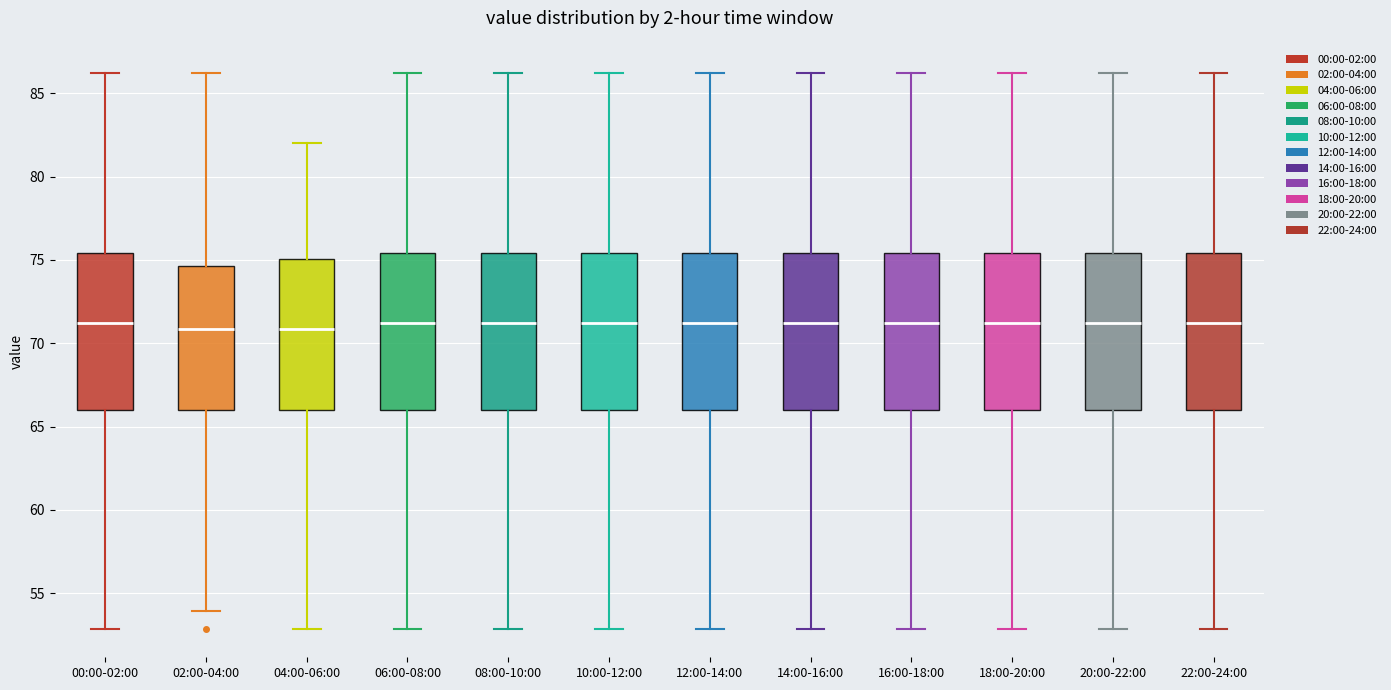

Reading left to right, transcribe this box plot: for each box, give where its median line is, the range the box spans, and where its two whiskers end, as read against the y-axis. The values are not printed on the chart, so give them approximately, as read against the axis.

00:00-02:00: median 71.0, box 66.0 to 75.5, whiskers 53.0 to 86.0
02:00-04:00: median 71.0, box 66.0 to 74.5, whiskers 54.0 to 86.0
04:00-06:00: median 71.0, box 66.0 to 75.0, whiskers 53.0 to 82.0
06:00-08:00: median 71.0, box 66.0 to 75.5, whiskers 53.0 to 86.0
08:00-10:00: median 71.0, box 66.0 to 75.5, whiskers 53.0 to 86.0
10:00-12:00: median 71.0, box 66.0 to 75.5, whiskers 53.0 to 86.0
12:00-14:00: median 71.0, box 66.0 to 75.5, whiskers 53.0 to 86.0
14:00-16:00: median 71.0, box 66.0 to 75.5, whiskers 53.0 to 86.0
16:00-18:00: median 71.0, box 66.0 to 75.5, whiskers 53.0 to 86.0
18:00-20:00: median 71.0, box 66.0 to 75.5, whiskers 53.0 to 86.0
20:00-22:00: median 71.0, box 66.0 to 75.5, whiskers 53.0 to 86.0
22:00-24:00: median 71.0, box 66.0 to 75.5, whiskers 53.0 to 86.0